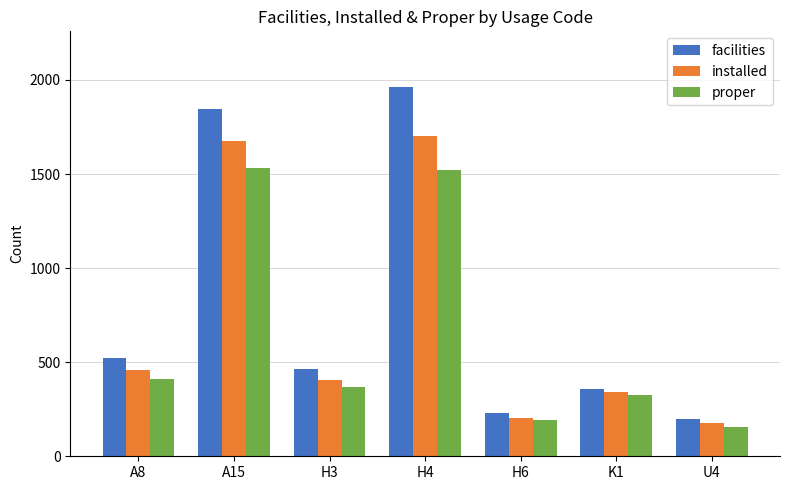

What is the spread (max minus min) of values at H3?

94